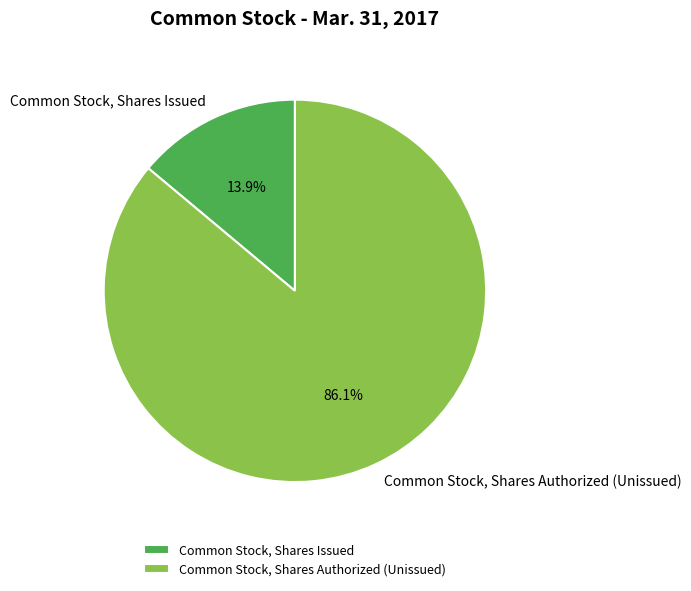

Rank the categories by value from lowest to highest.

Common Stock, Shares Issued, Common Stock, Shares Authorized (Unissued)